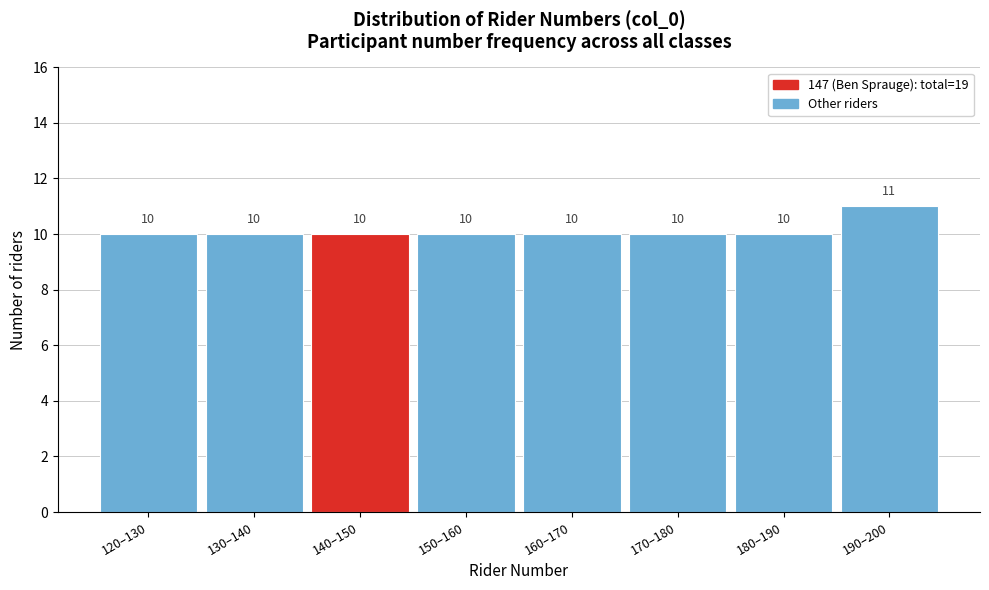

Reading right to left, extract all data points from this chart.

11	10	10	10	10	10	10	10